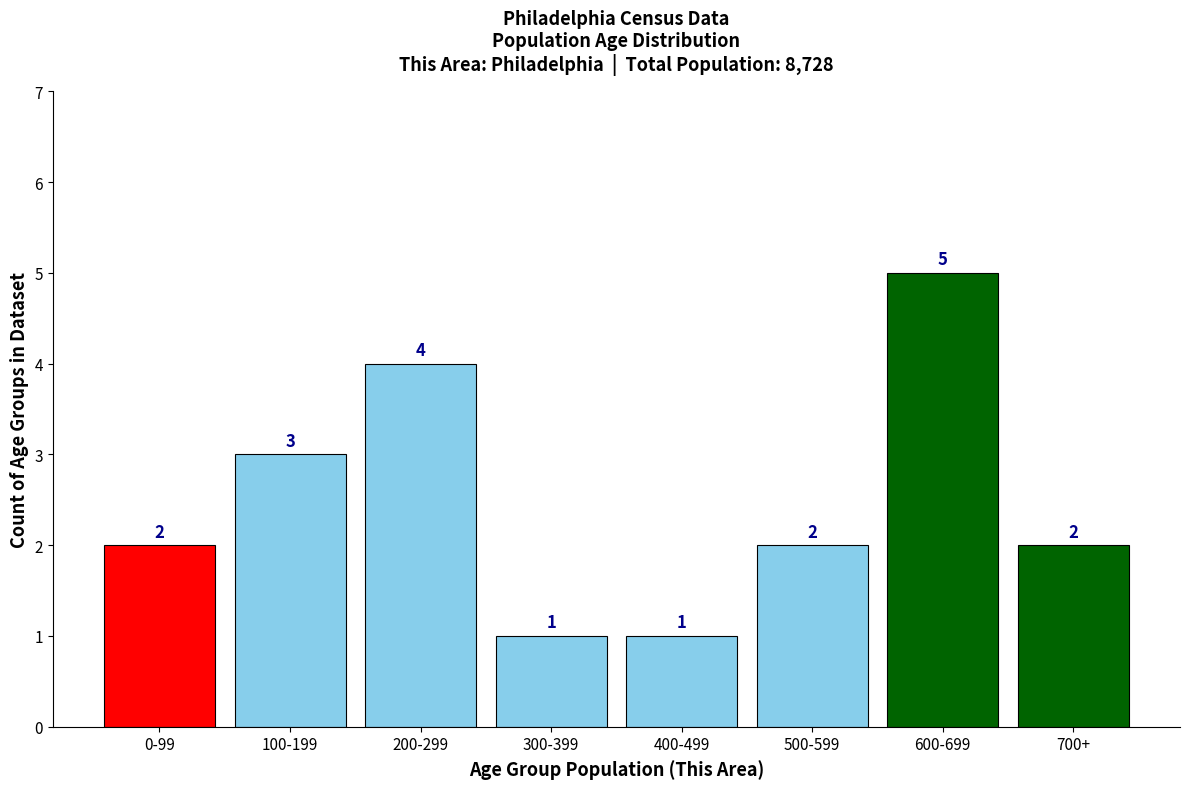

Reading left to right, transcribe all the data shown in this chart.

2	3	4	1	1	2	5	2